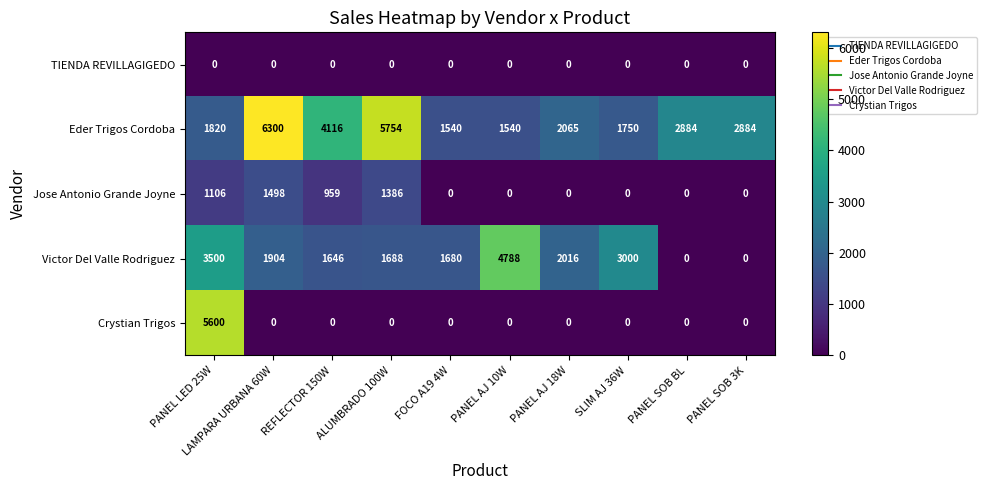

What value does the Jose Antonio Grande Joyne series have at ALUMBRADO 100W, to the nearest 100?

1400